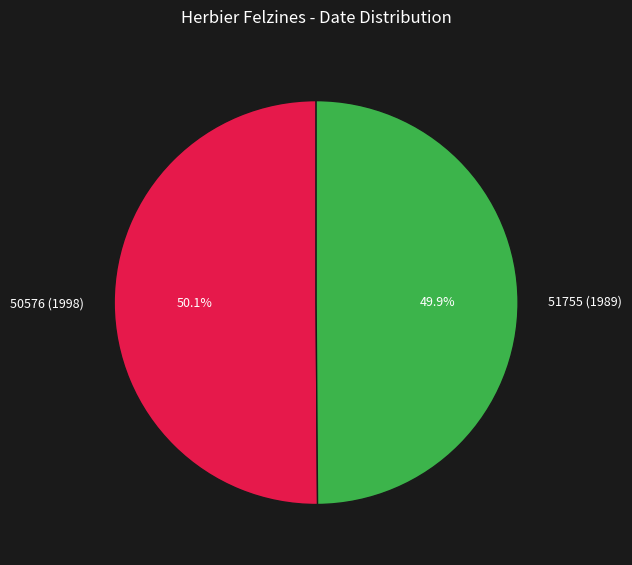

Does any single category account for the majority?

Yes